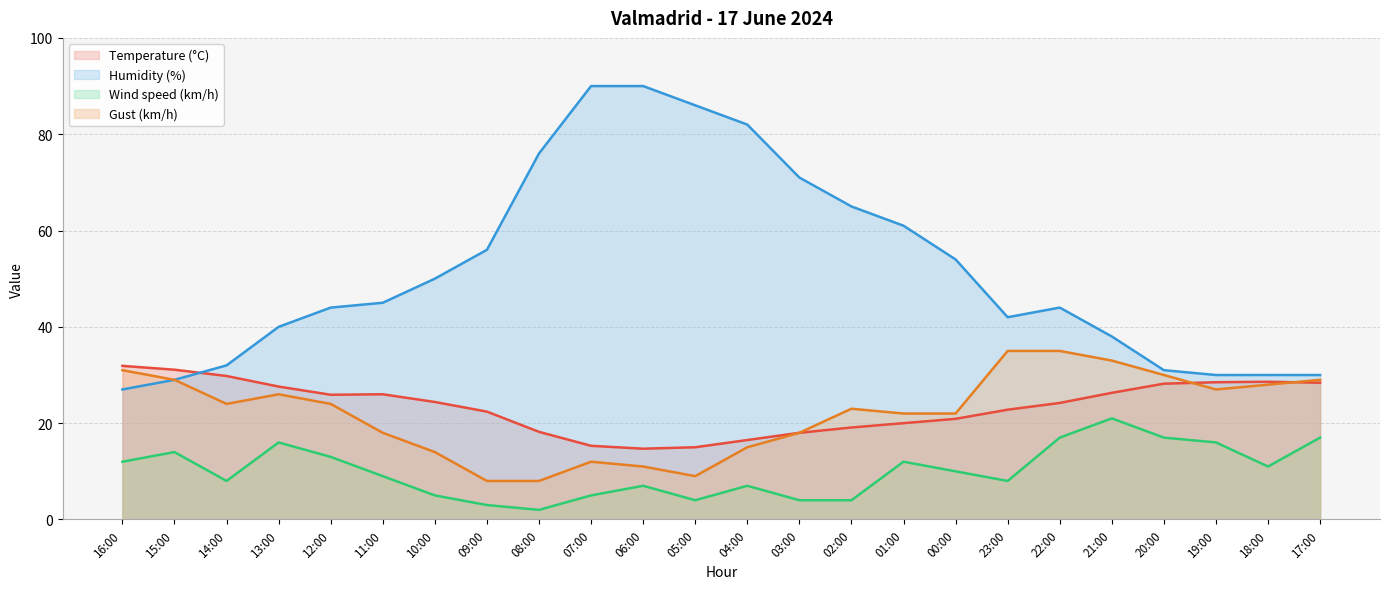

What is the sum of all Humidity (%) values?

1243.0